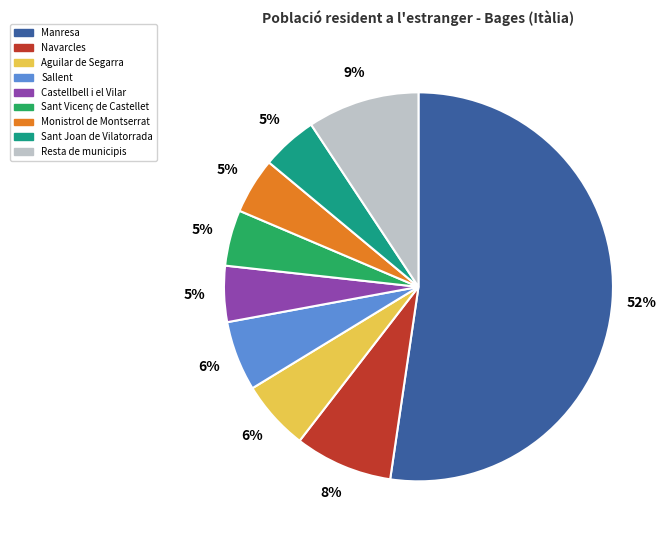

Approximately how many times larger is the value at Sant Joan de Vilatorrada compared to Castellbell i el Vilar?

1.0